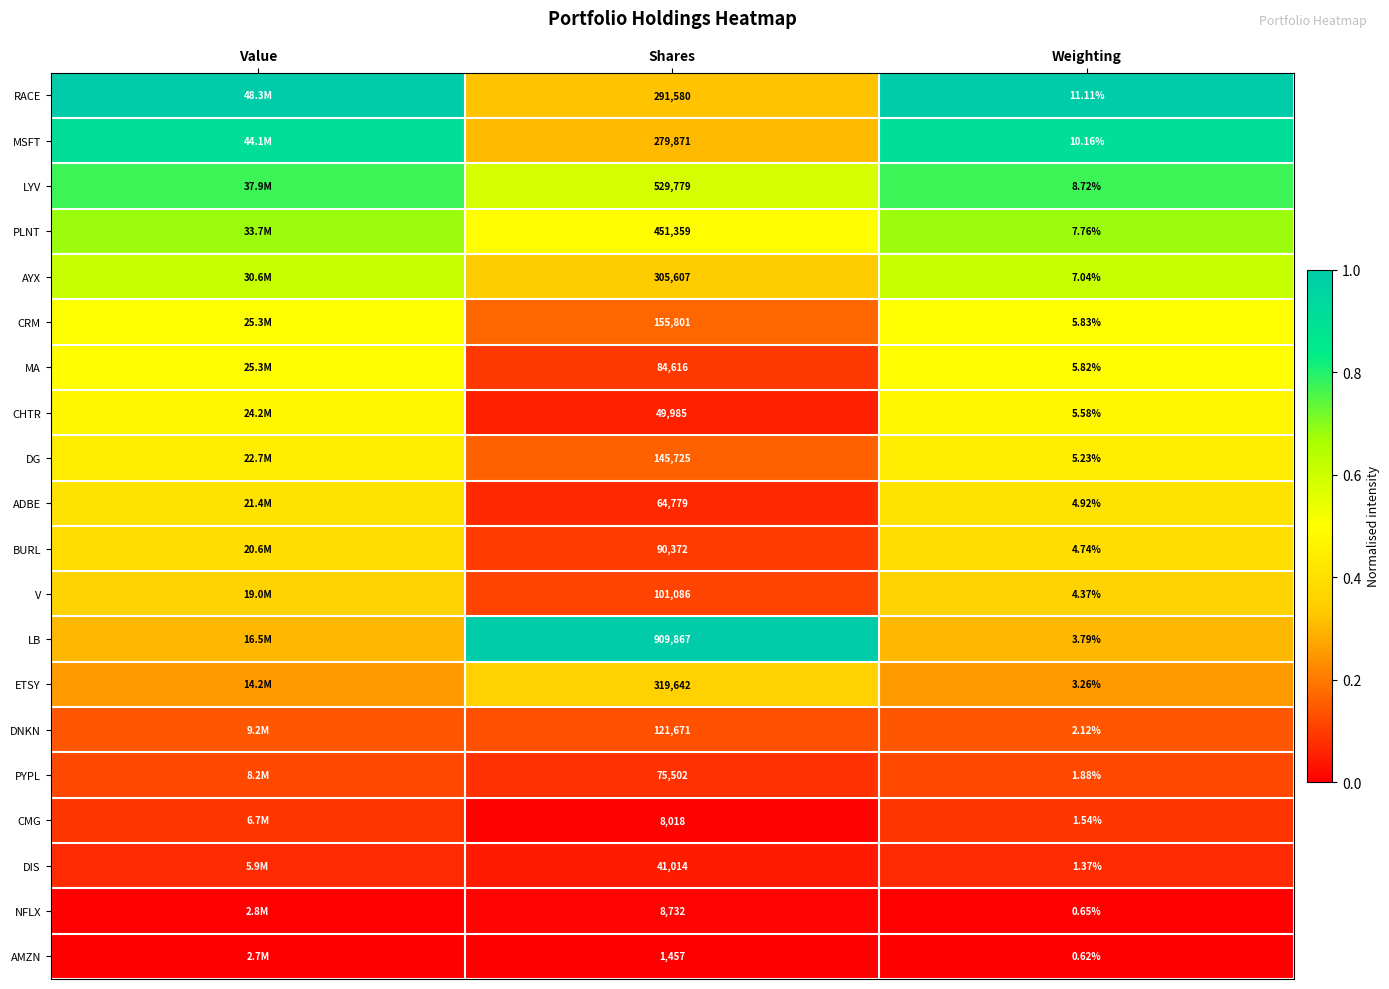

Is the value of MSFT at Weighting greater than the value of PLNT at Weighting?

Yes